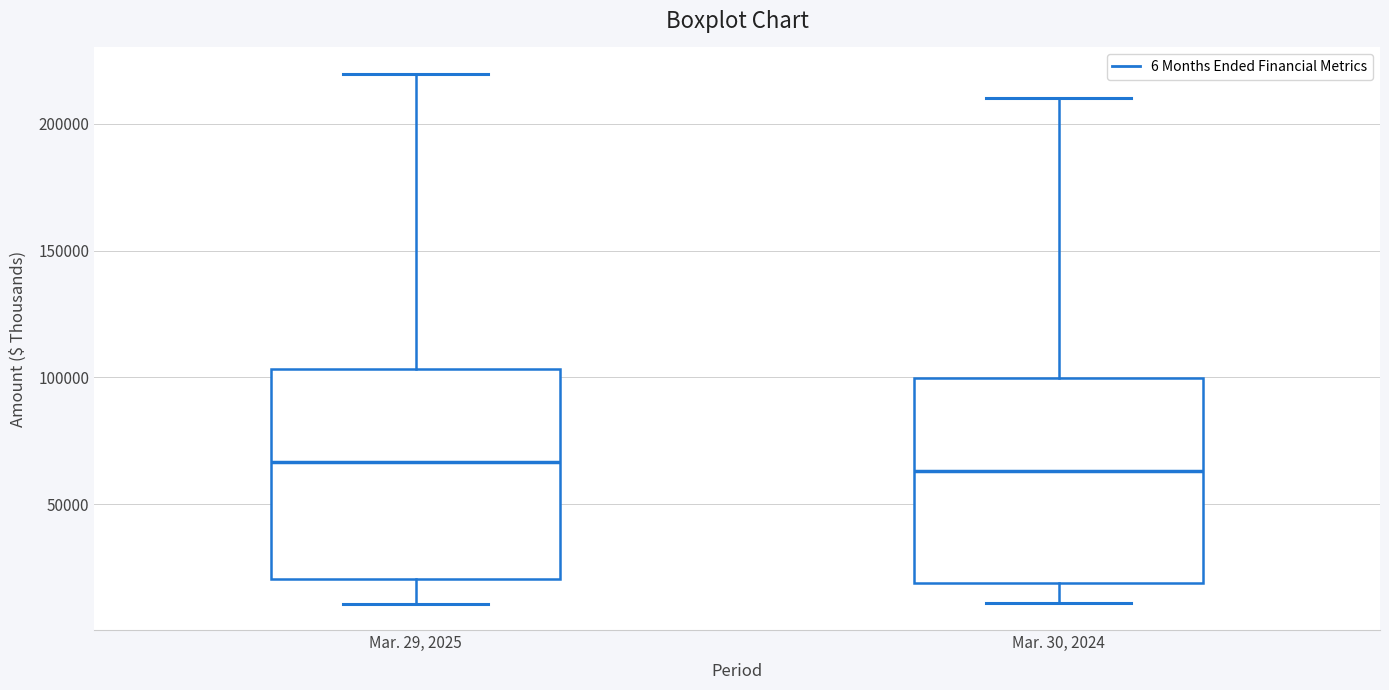

Reading left to right, read every box against the y-axis: the position of its median line, the range the box covers, and the ends of its whiskers. The values are not printed on the chart, so give them approximately, as read against the axis.

Mar. 29, 2025: median 65000, box 20000 to 105000, whiskers 10000 to 220000
Mar. 30, 2024: median 65000, box 20000 to 100000, whiskers 10000 to 210000